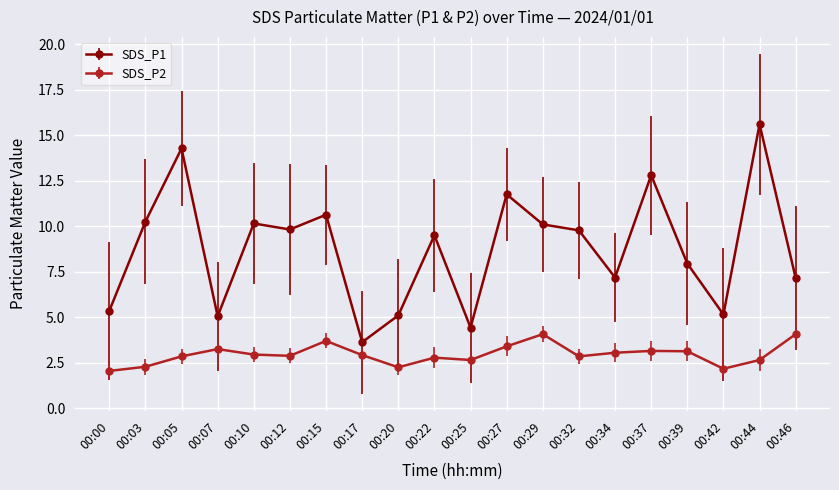

At which label does SDS_P1 reach its minimum?

00:17